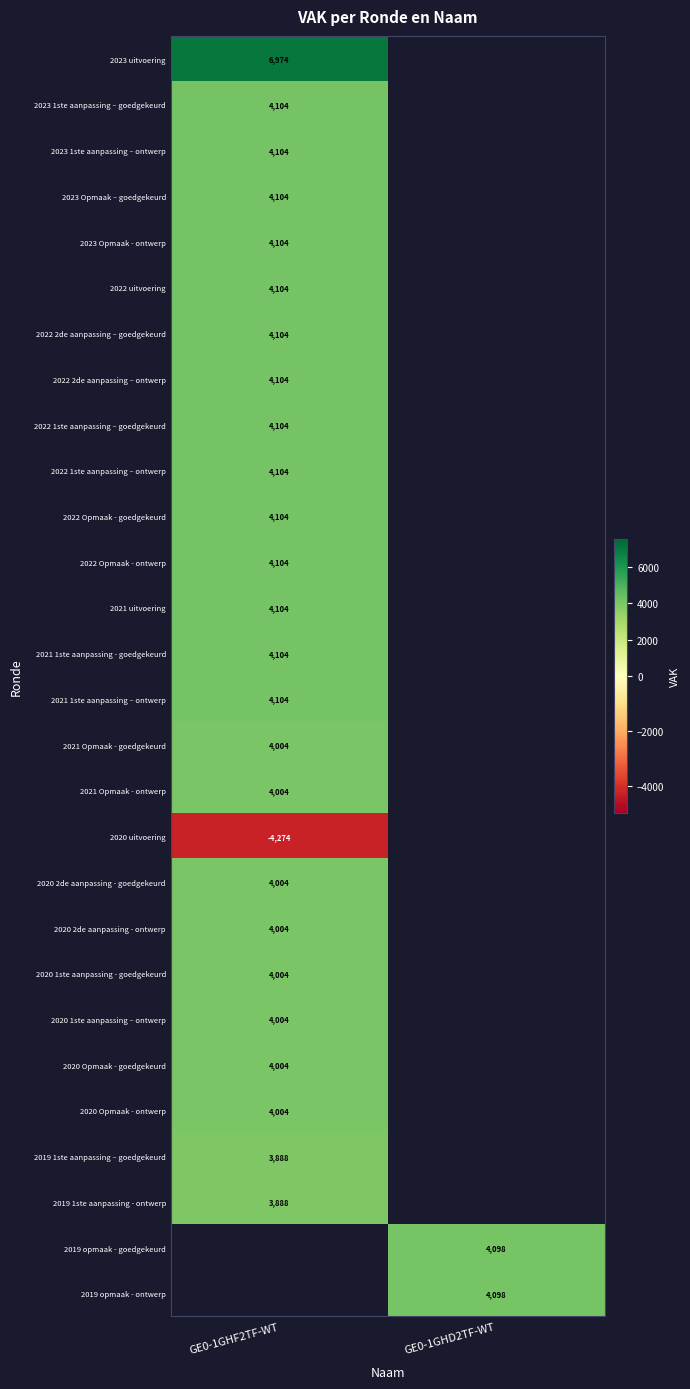

The 2023 1ste aanpassing – goedgekeurd series shows 5691 at GE0-1GHF2TF-WT. True or false?

False